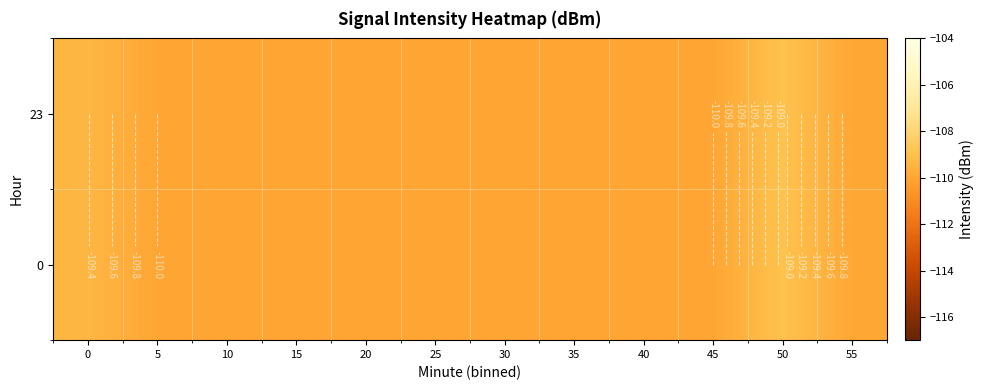

What is the difference between the maximum and minimum values in the 23 series?

1.1